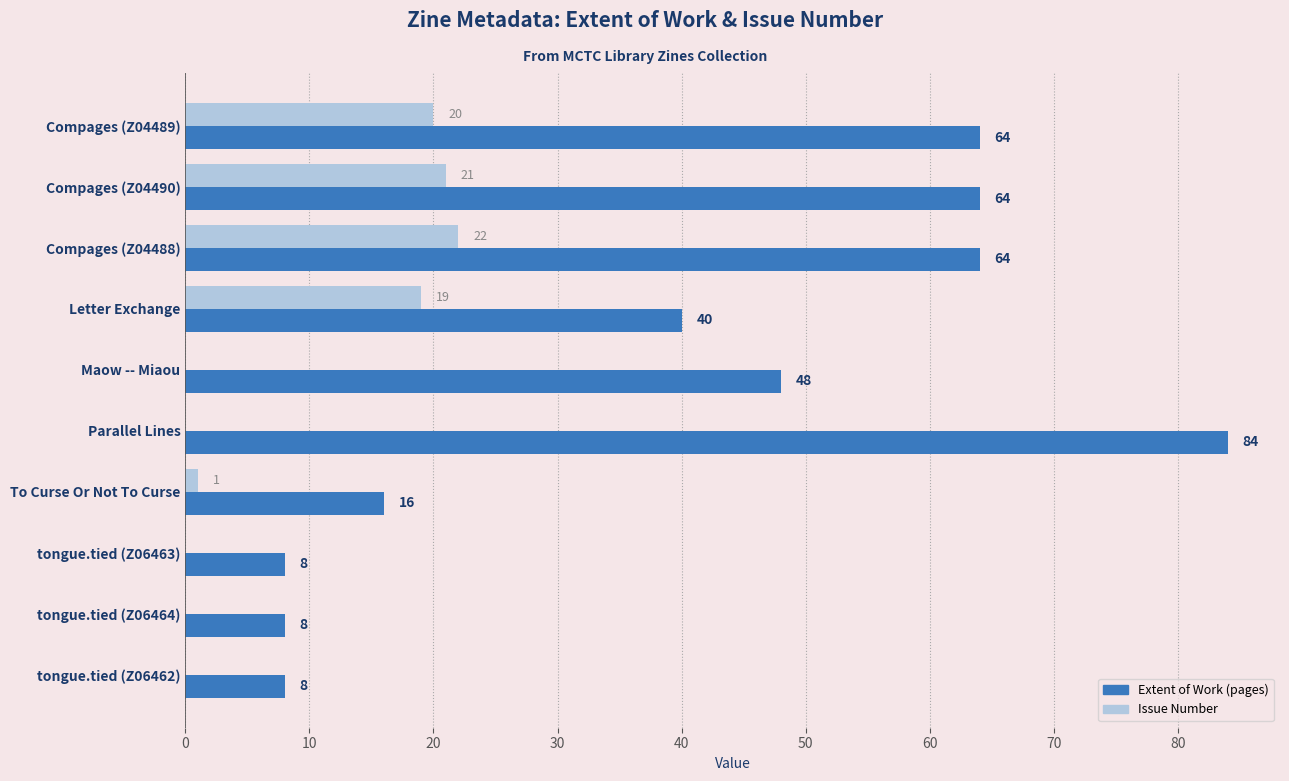

What are all the series names shown in the legend?

Extent of Work (pages), Issue Number